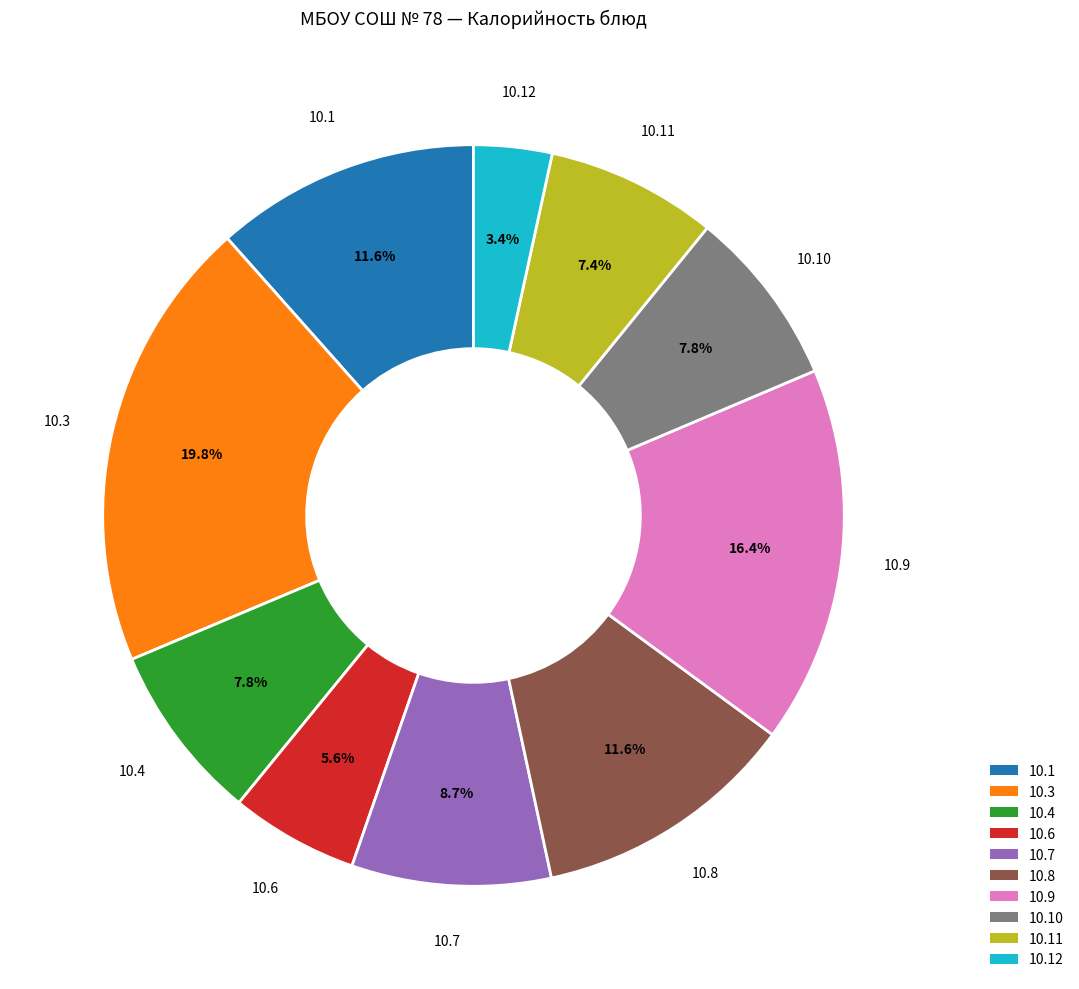

To the nearest percent, what is the average slice percentage?

10%